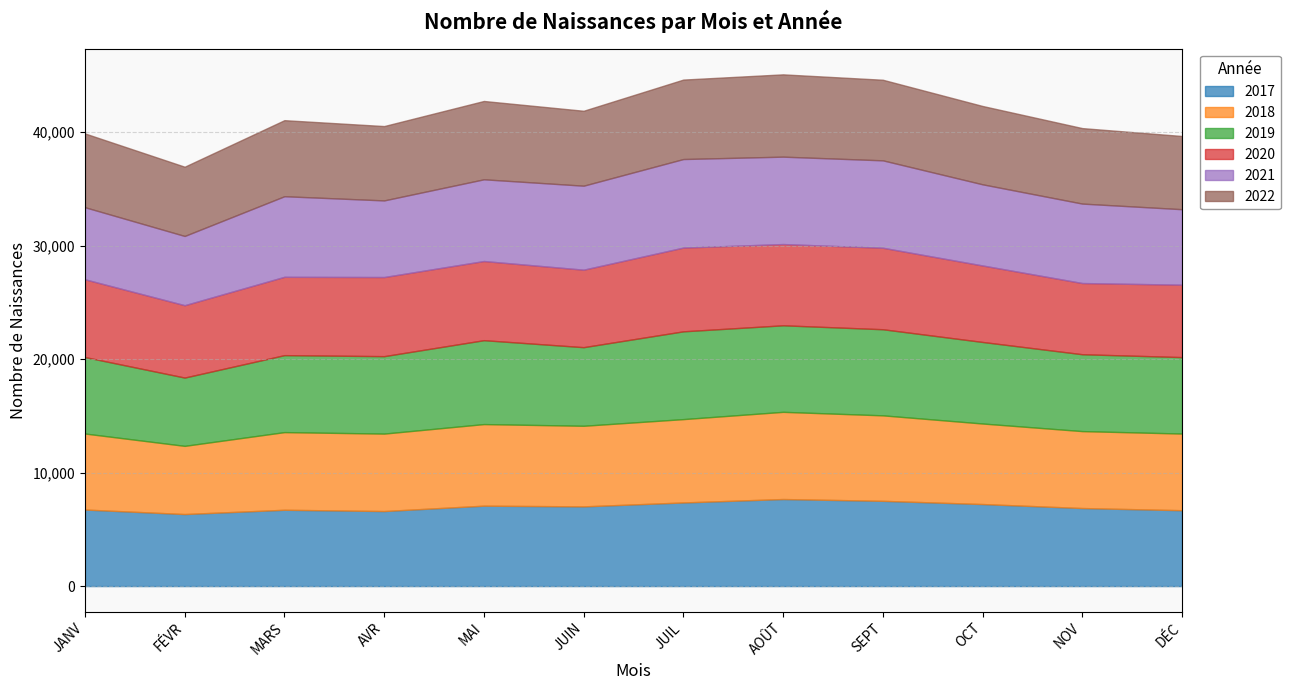

Rank the series at MAI from lowest to highest value.

2022, 2020, 2017, 2018, 2021, 2019